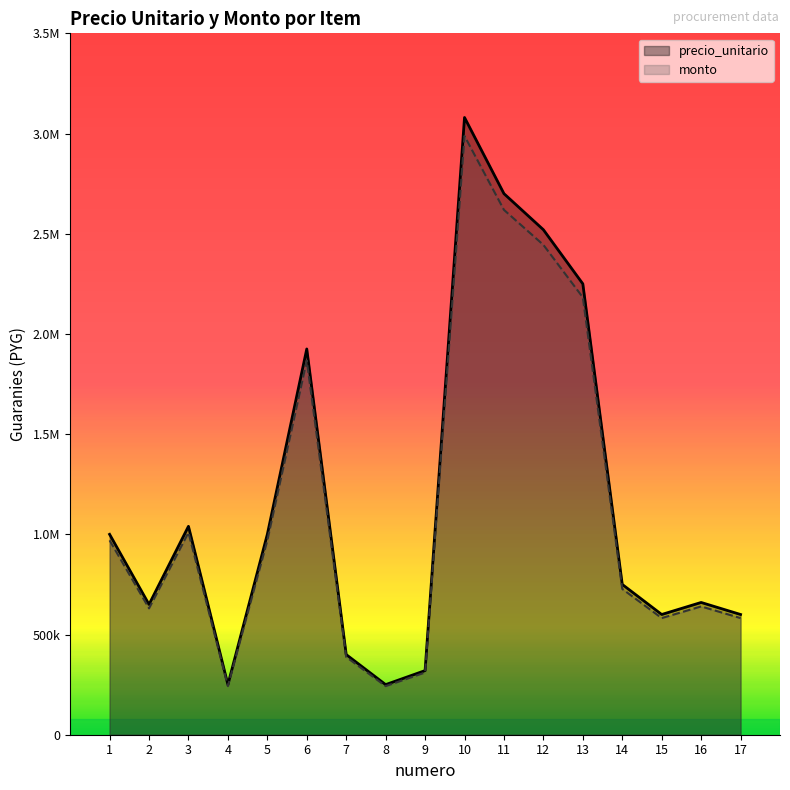

Where does the precio_unitario series first go above 750000?

1